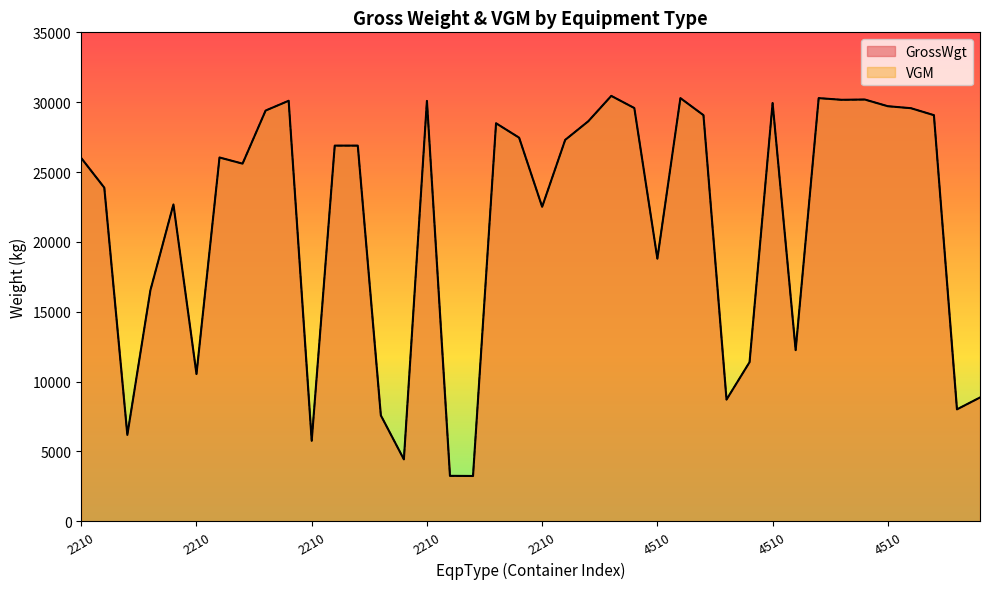

The VGM series shows 5760 at 2210. True or false?

True